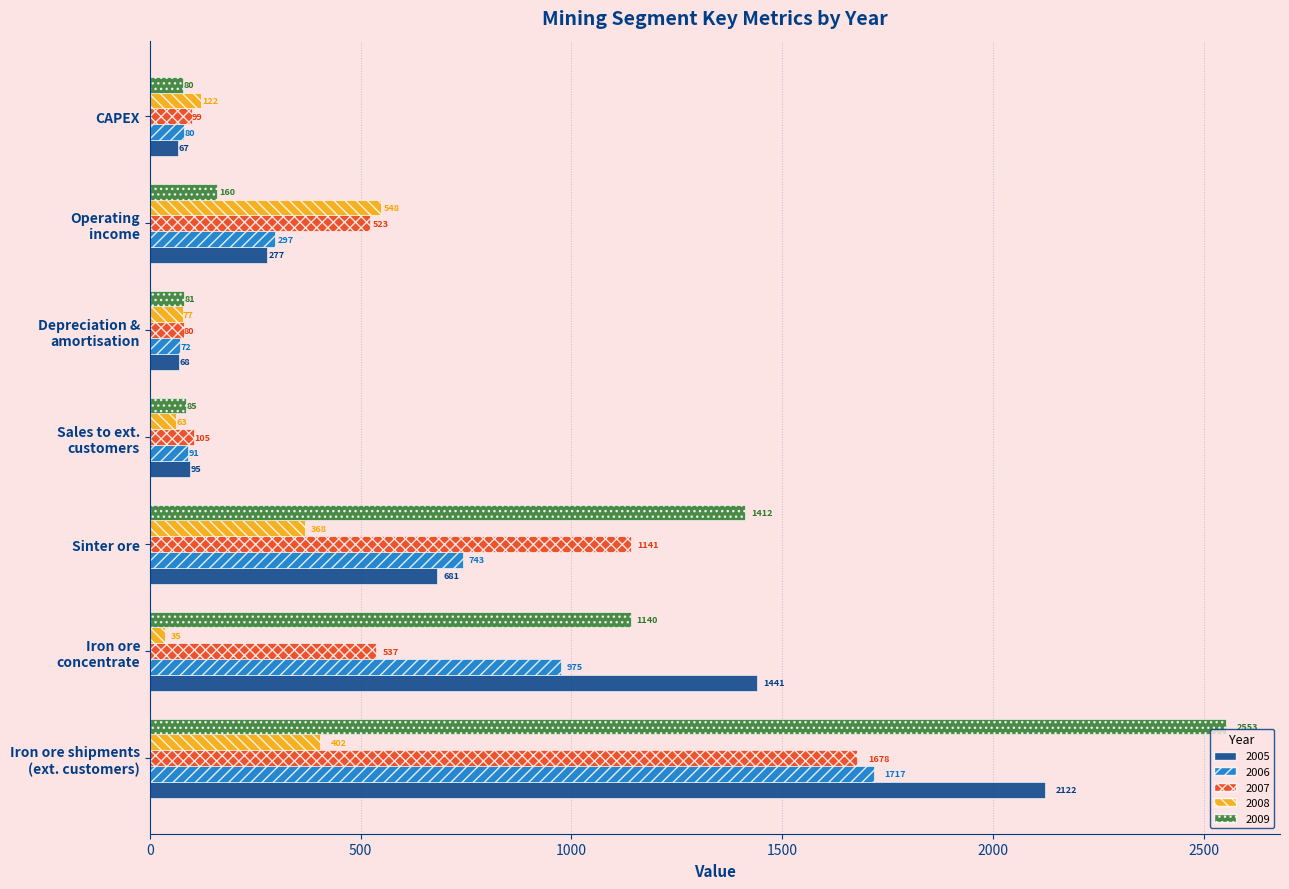

What is the lowest value of the 2005 series?

67.5